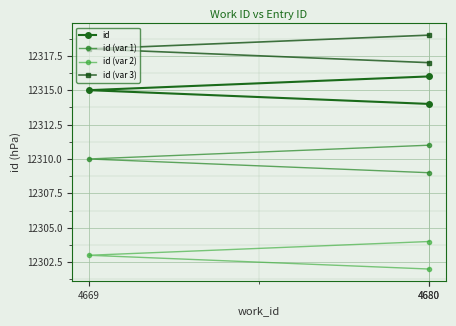

Reading left to right, list all the values displayed in this chart.

id: 12314	12315	12316
id (var 1): 12309	12310	12311
id (var 2): 12302	12303	12304
id (var 3): 12317	12318	12319